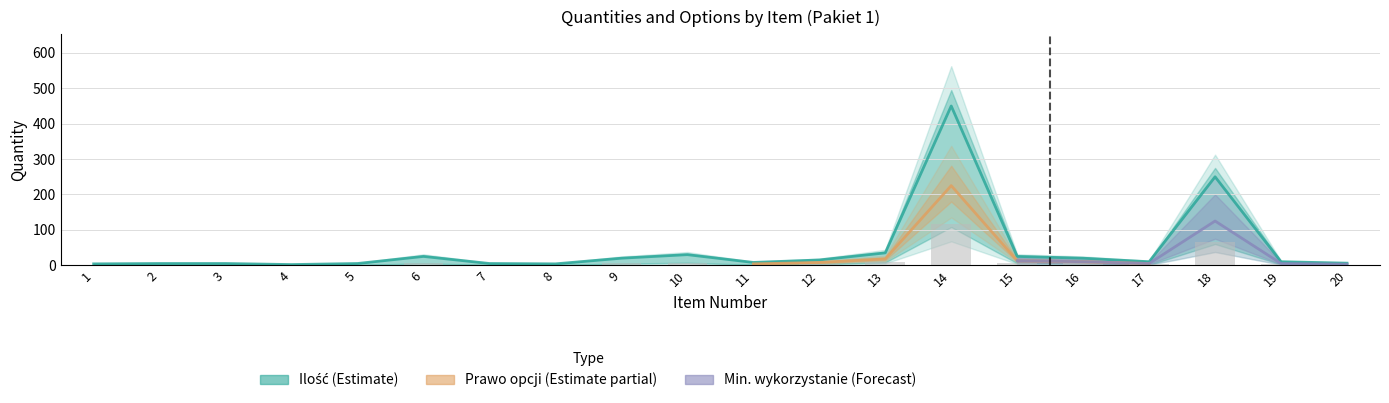

What is the value of the Min. wykorzystanie bar at the 3rd from the left?

1.2